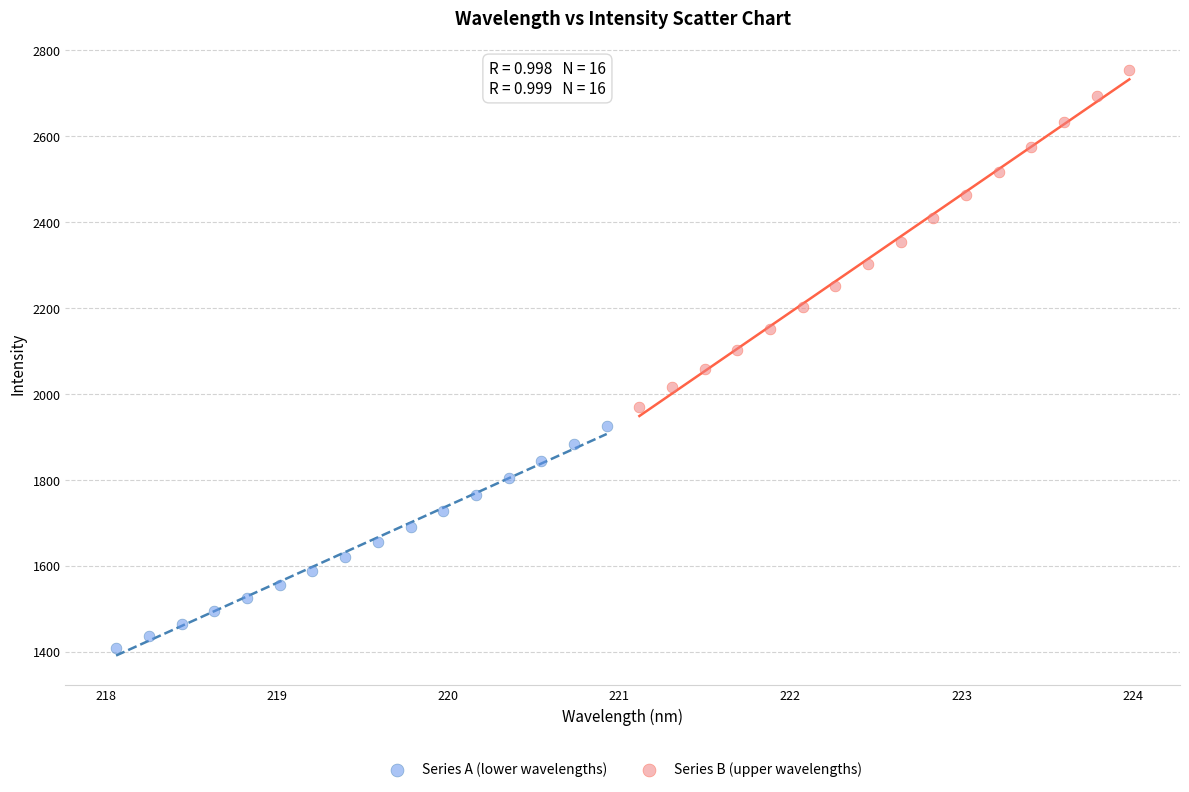

Which series has the largest Y range (max minus min)?

Series B (upper wavelengths)